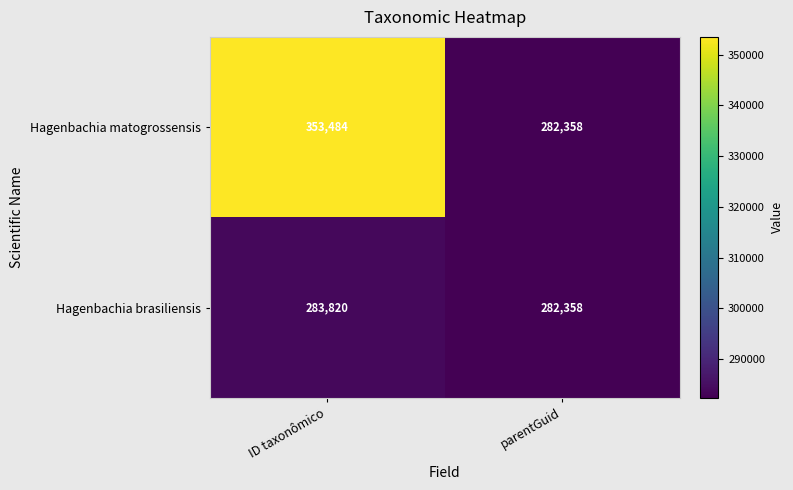

The value of Hagenbachia brasiliensis at ID taxonômico is 283820. True or false?

True